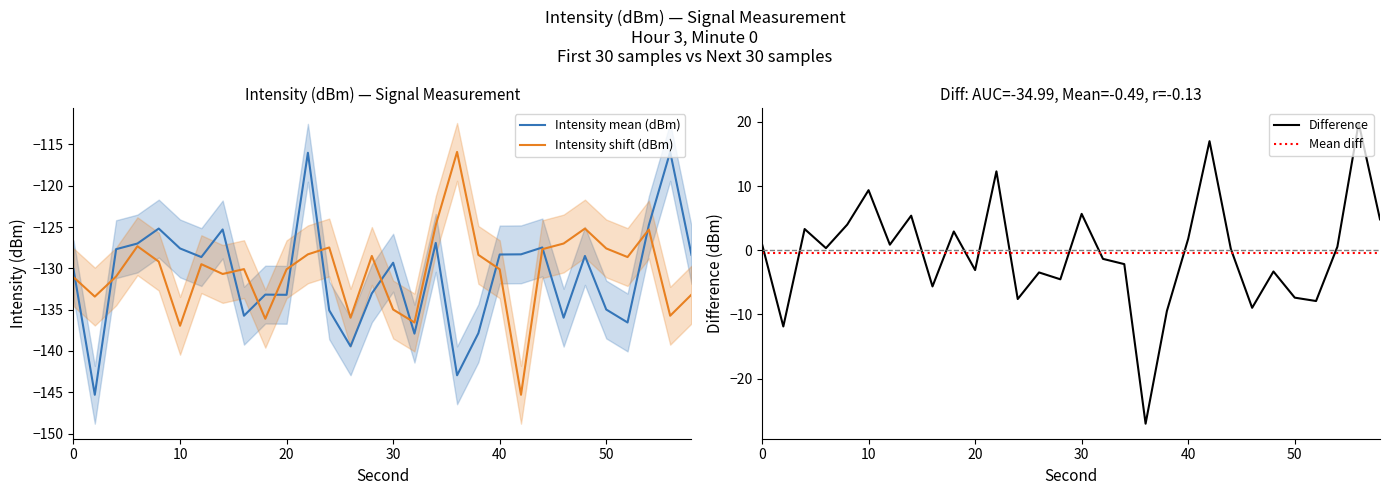

What is the difference between the highest and lowest values at 28?

4.5